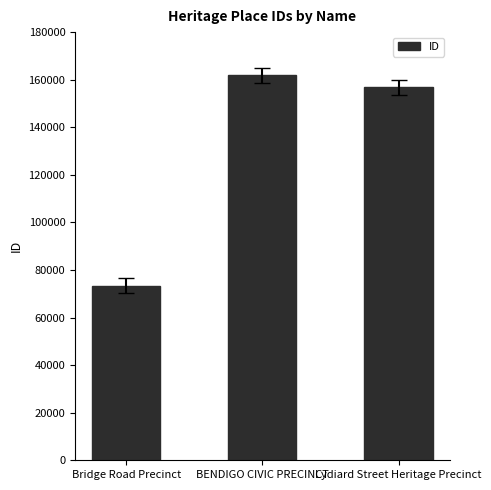

List the labels in order of value, smallest first.

Bridge Road Precinct, Lydiard Street Heritage Precinct, BENDIGO CIVIC PRECINCT